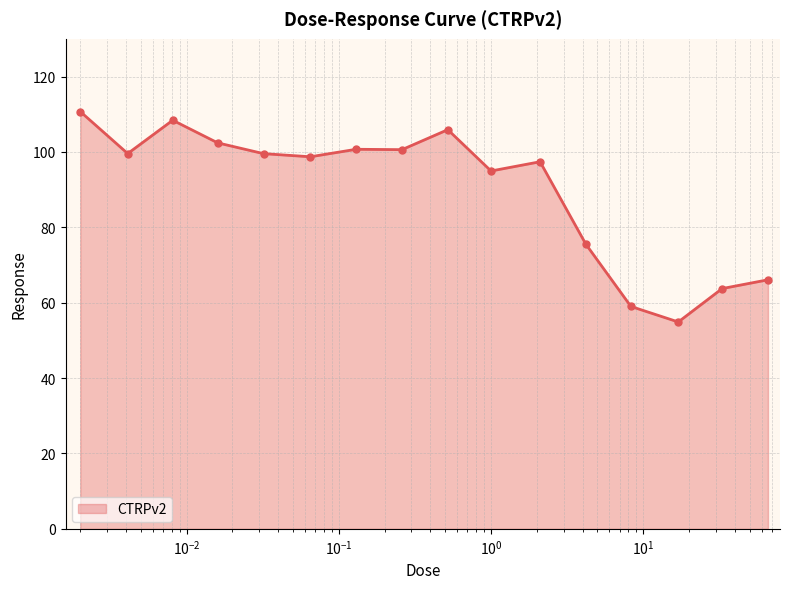

What is the sum of all values?

1438.0